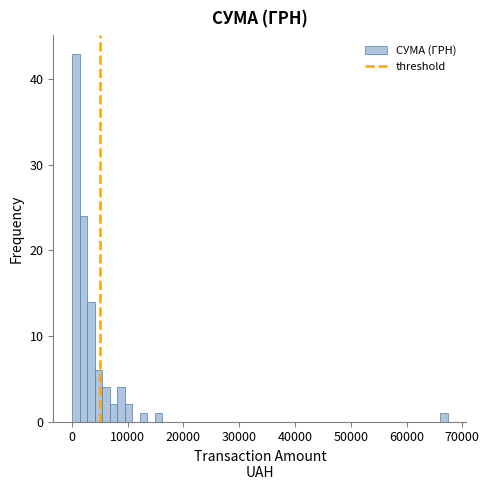

Around what value on the x-axis is the tallest bar? Give the approximate position of its centre, as read against the axis.

1000